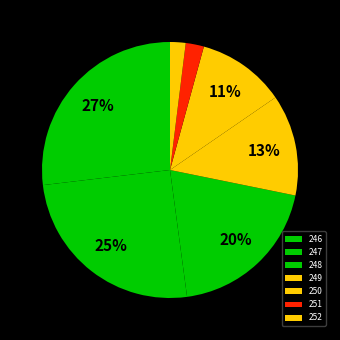

Rank the categories by value from lowest to highest.

252, 251, 250, 249, 248, 247, 246